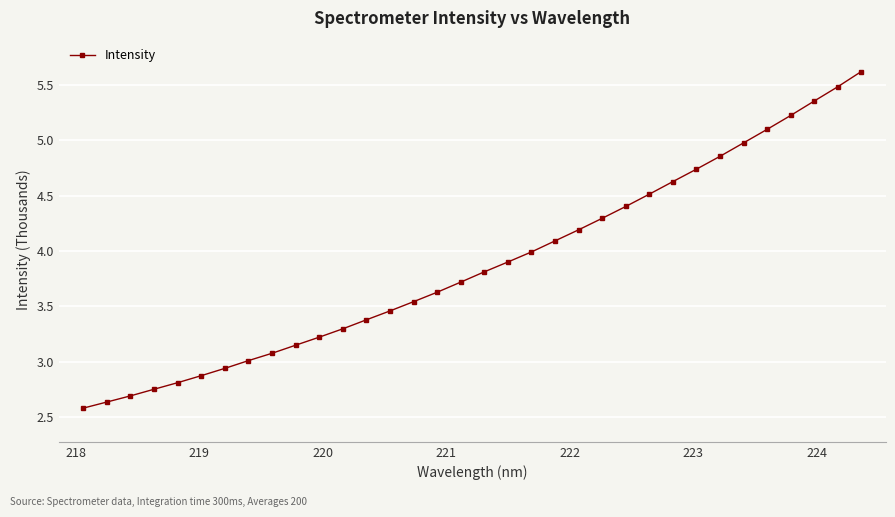

What is the difference between the maximum and second lowest values?

3.0